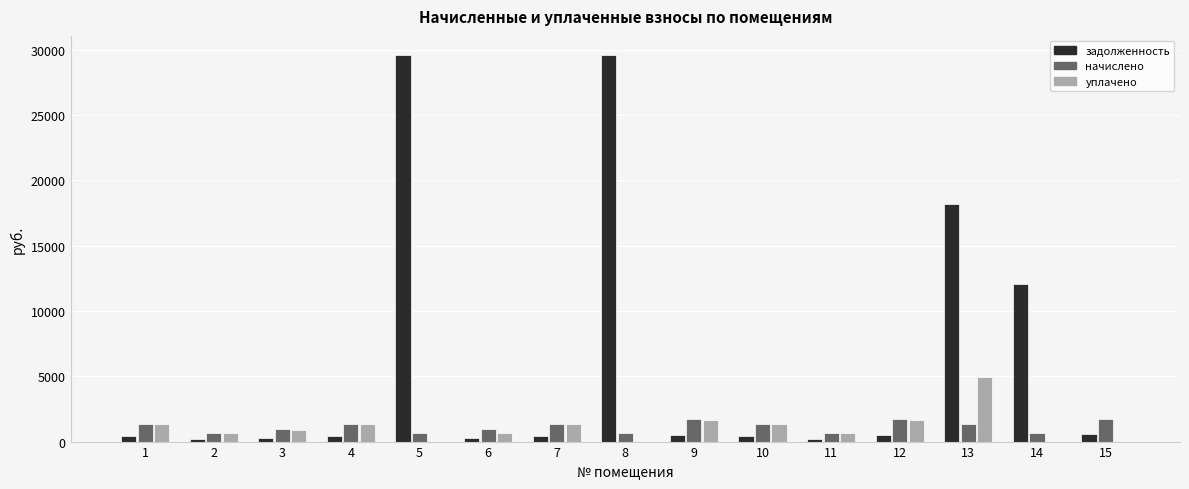

Which series changed the most between 12 and 13?

задолженность